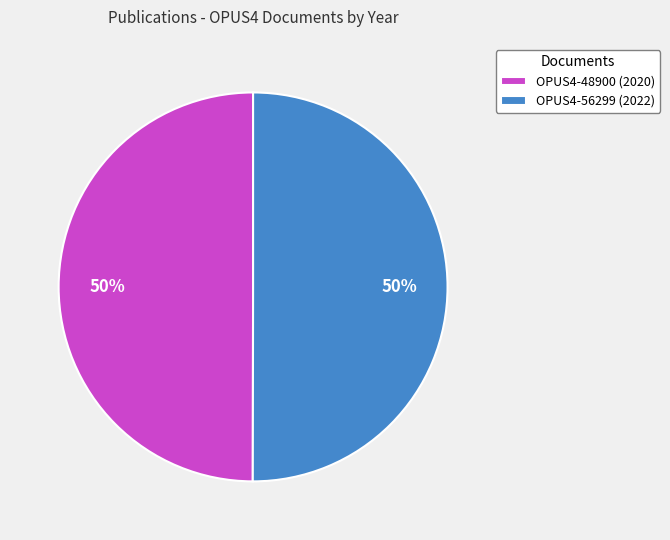

What is the ratio of the value at OPUS4-56299 to the value at OPUS4-48900?

1.0